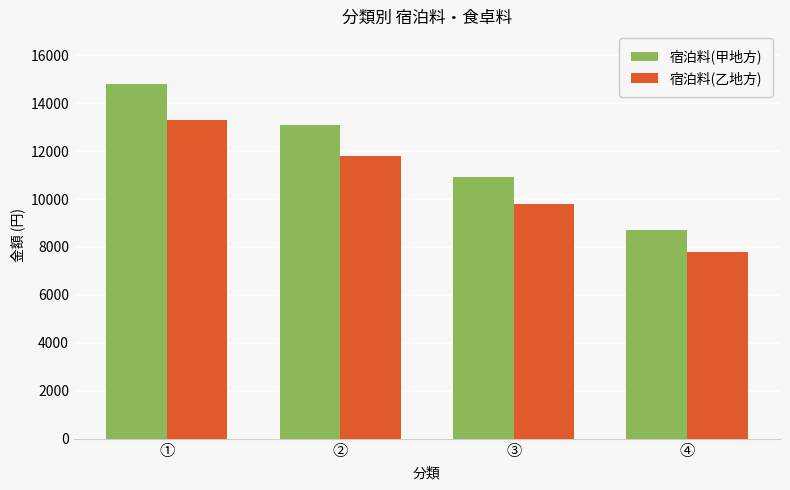

What is the smallest value displayed?

7800